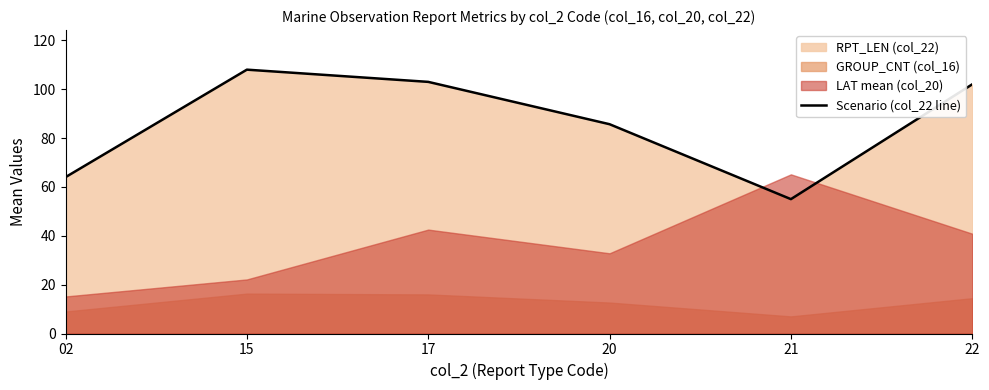

Rank the categories by value from highest to lowest.

15, 17, 22, 20, 02, 21